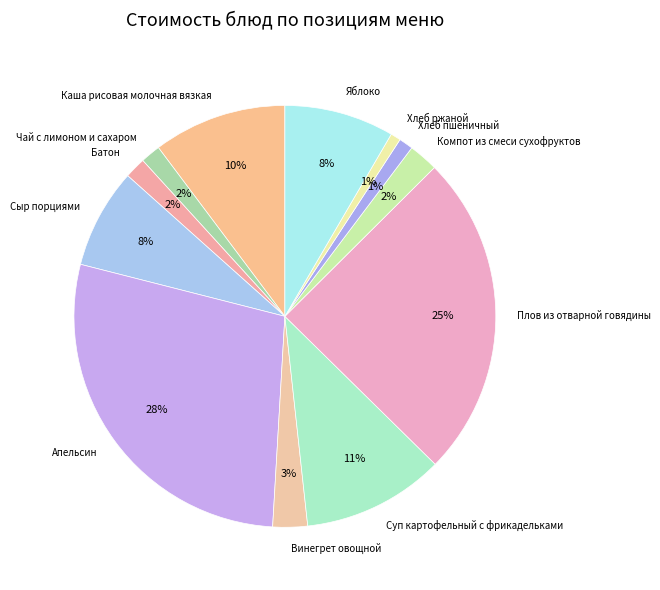

Between Плов из отварной говядины and Апельсин, which is larger?

Апельсин